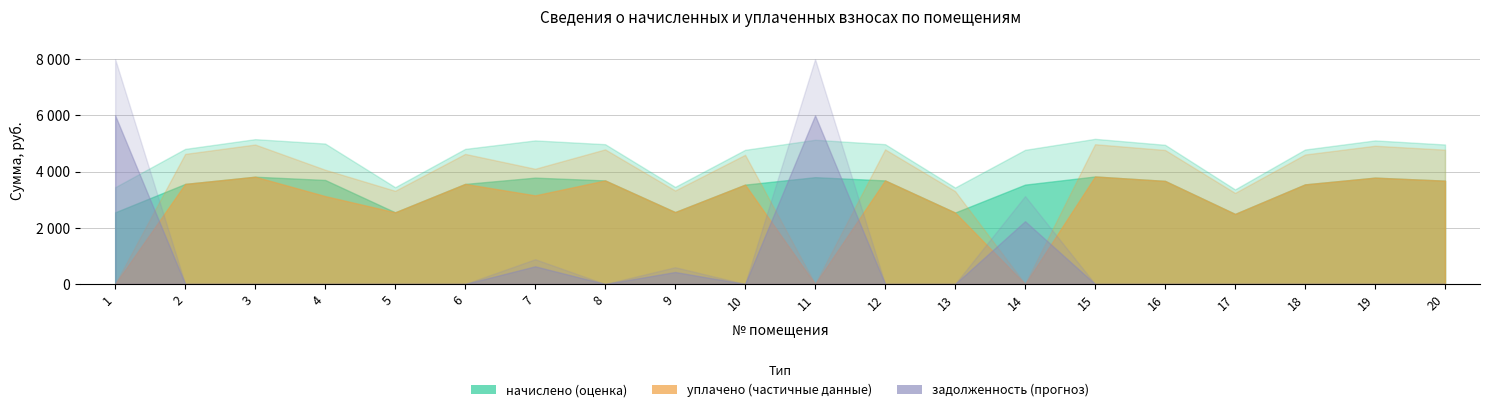

At which category is the sum across all series the highest?

11